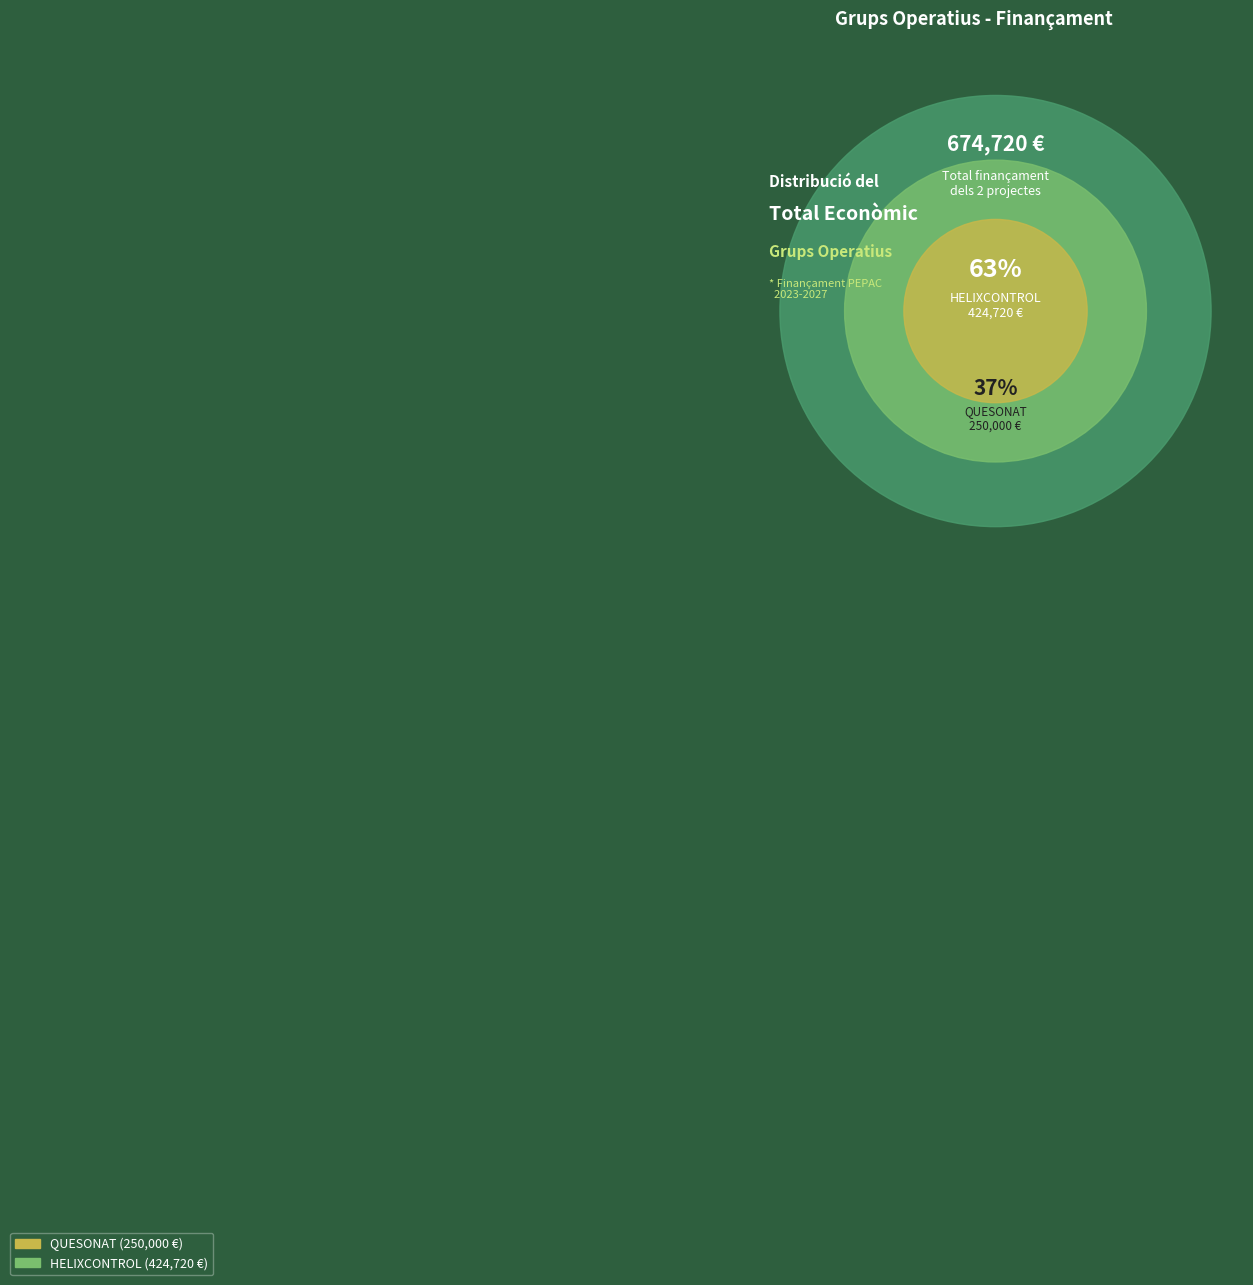

To the nearest percent, what portion does HELIXCONTROL represent?

63%